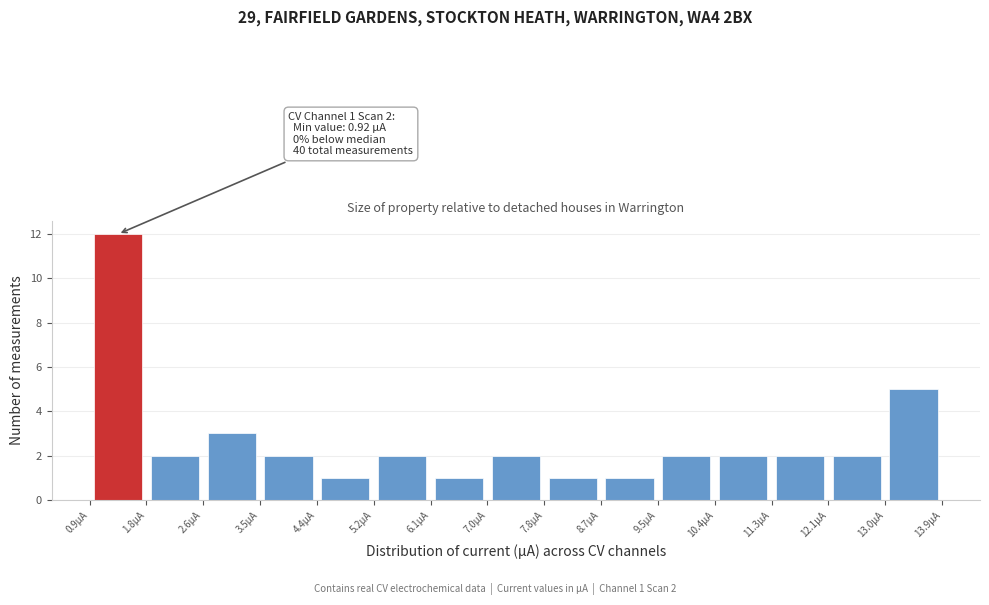

Which range on the x-axis has the tallest bar?

0.9 to 1.8